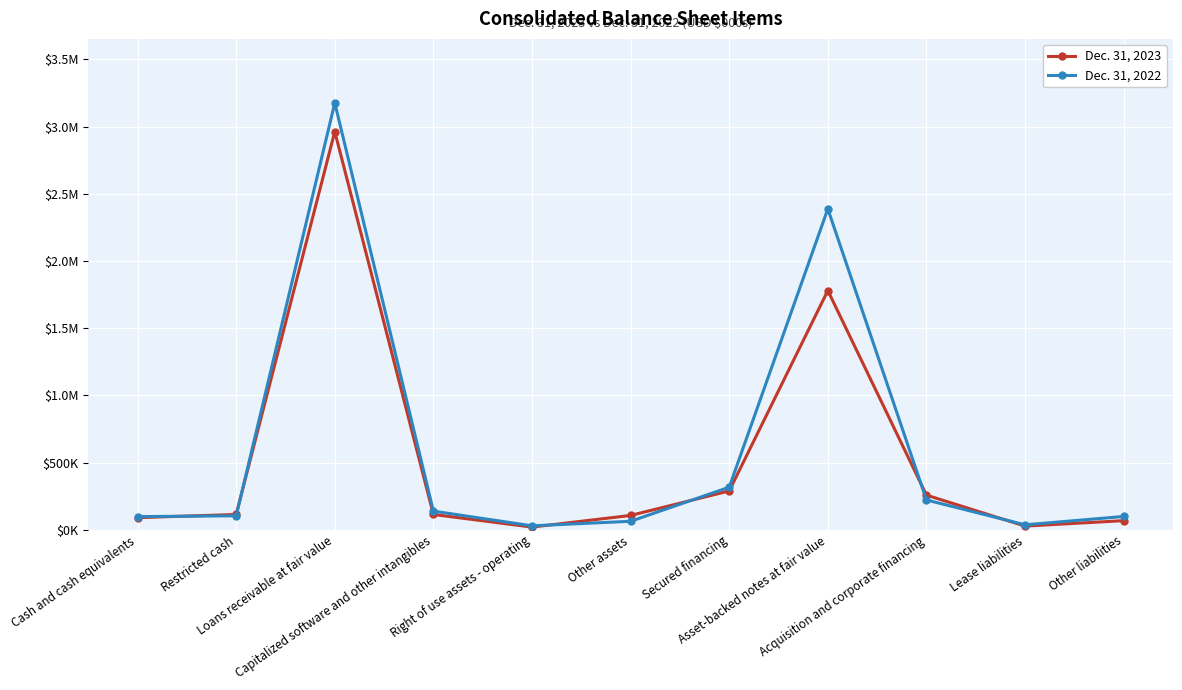

List the series in order of their peak value, highest first.

Dec. 31, 2022, Dec. 31, 2023